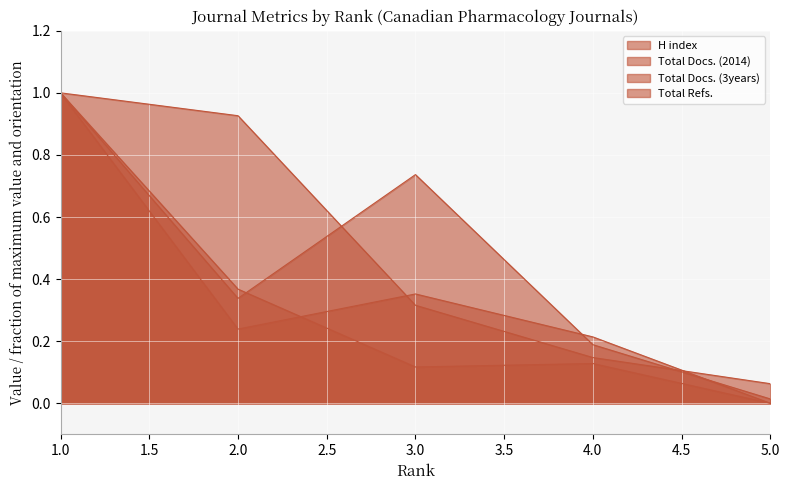

Reading left to right, transcribe all the data shown in this chart.

H index: 1.0	0.9	0.3	0.1	0.1
Total Docs. (2014): 1.0	0.2	0.4	0.2	0.0
Total Docs. (3years): 1.0	0.3	0.7	0.2	0.0
Total Refs.: 1.0	0.4	0.1	0.1	0.0